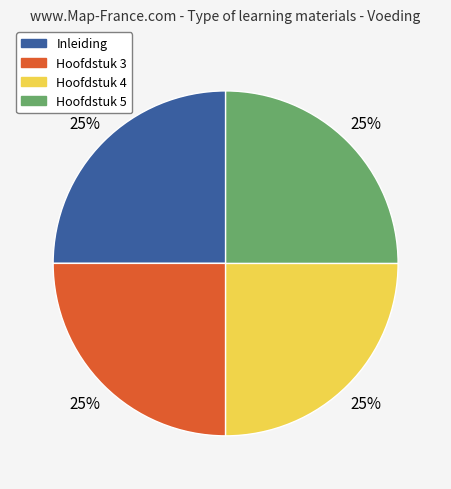

Count the number of slices in the pie.

4